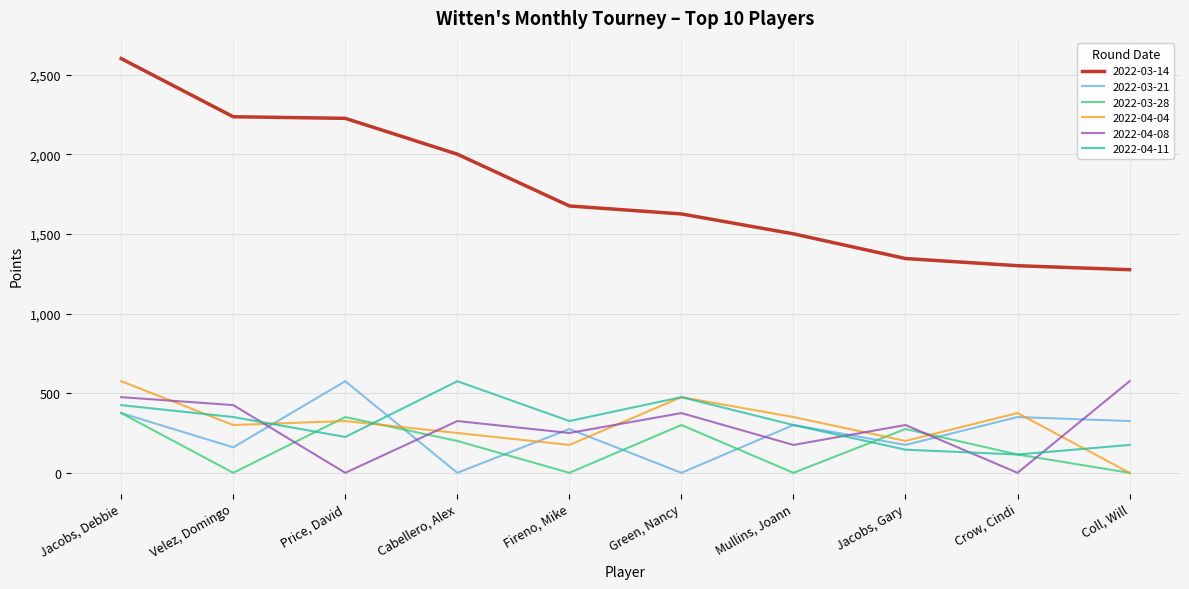

What position from the right is Coll, Will?

1